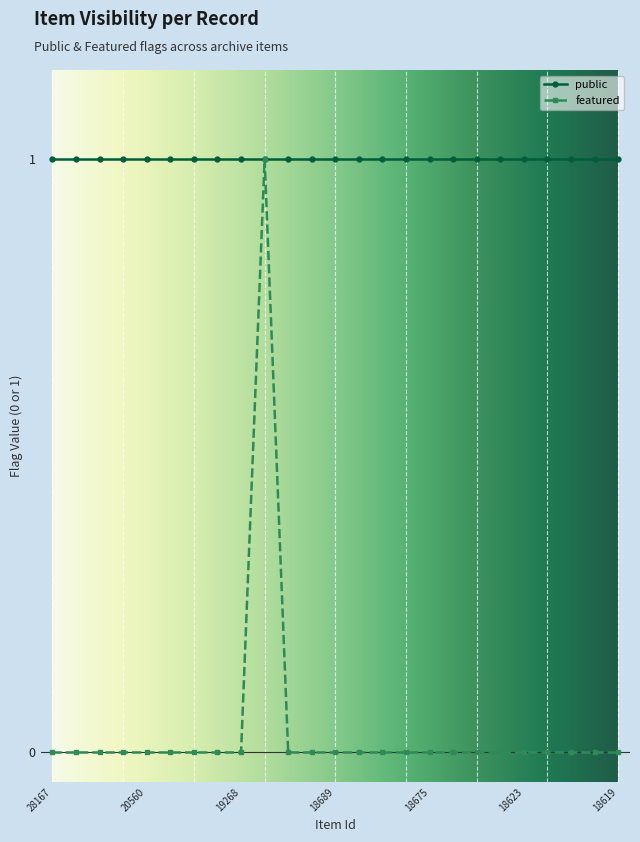

Rank the series by their average value, from lowest to highest.

featured, public